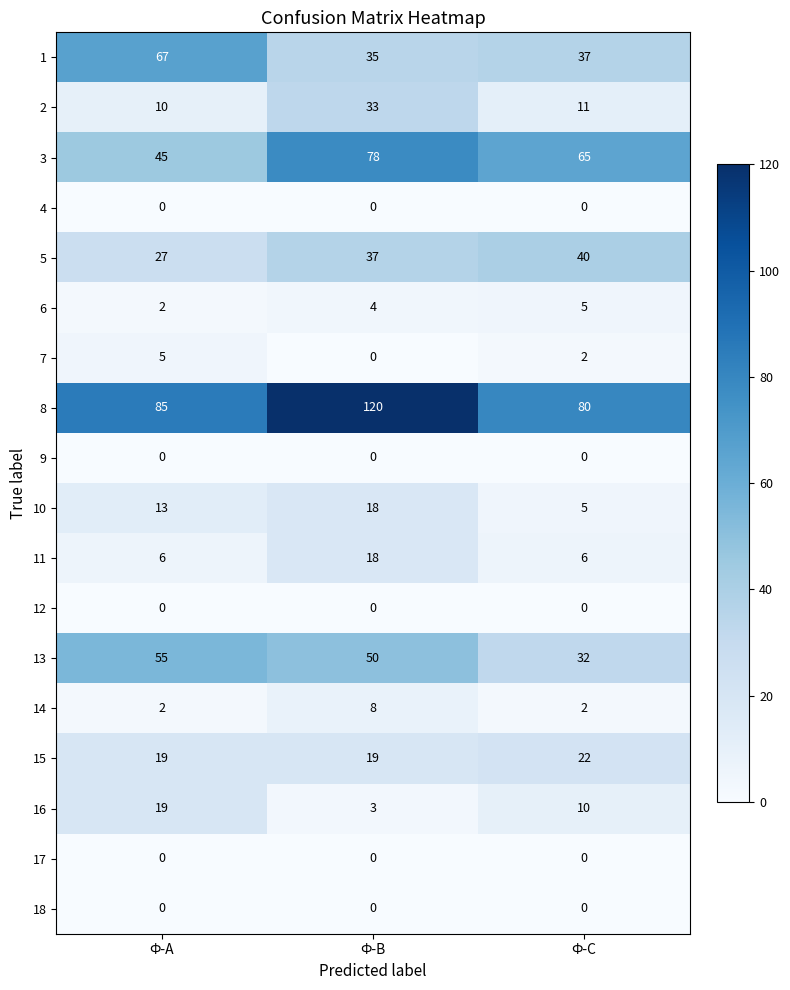

How many values in the 15 series exceed 19?

1